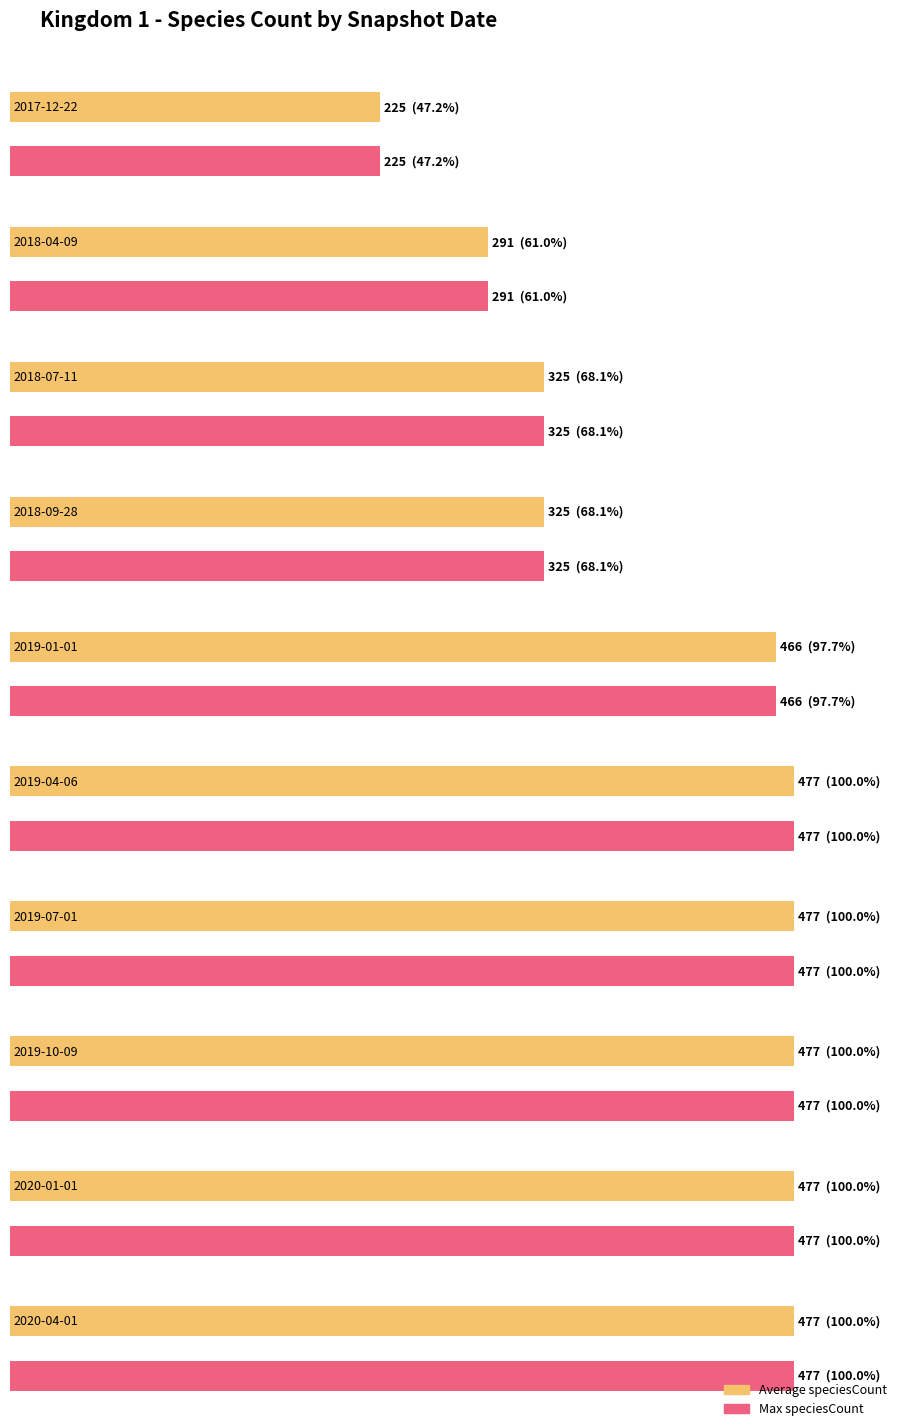

Count the number of categories in the chart.

10